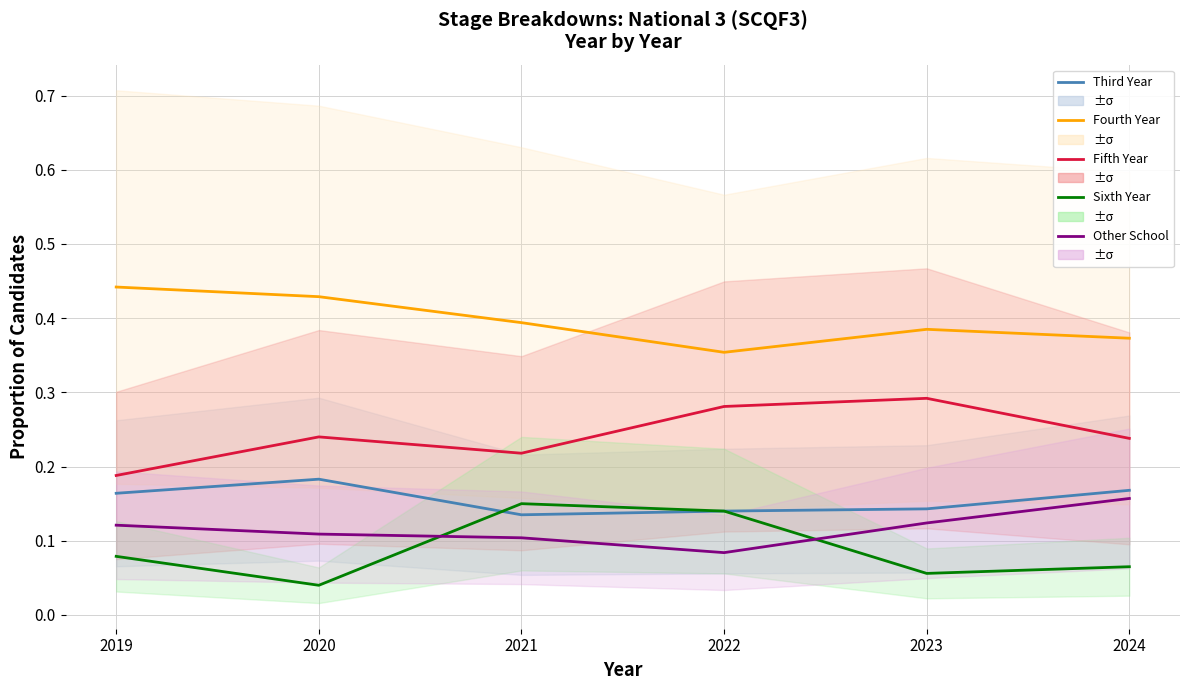

Which category has the lowest value in the Sixth Year series?

2020